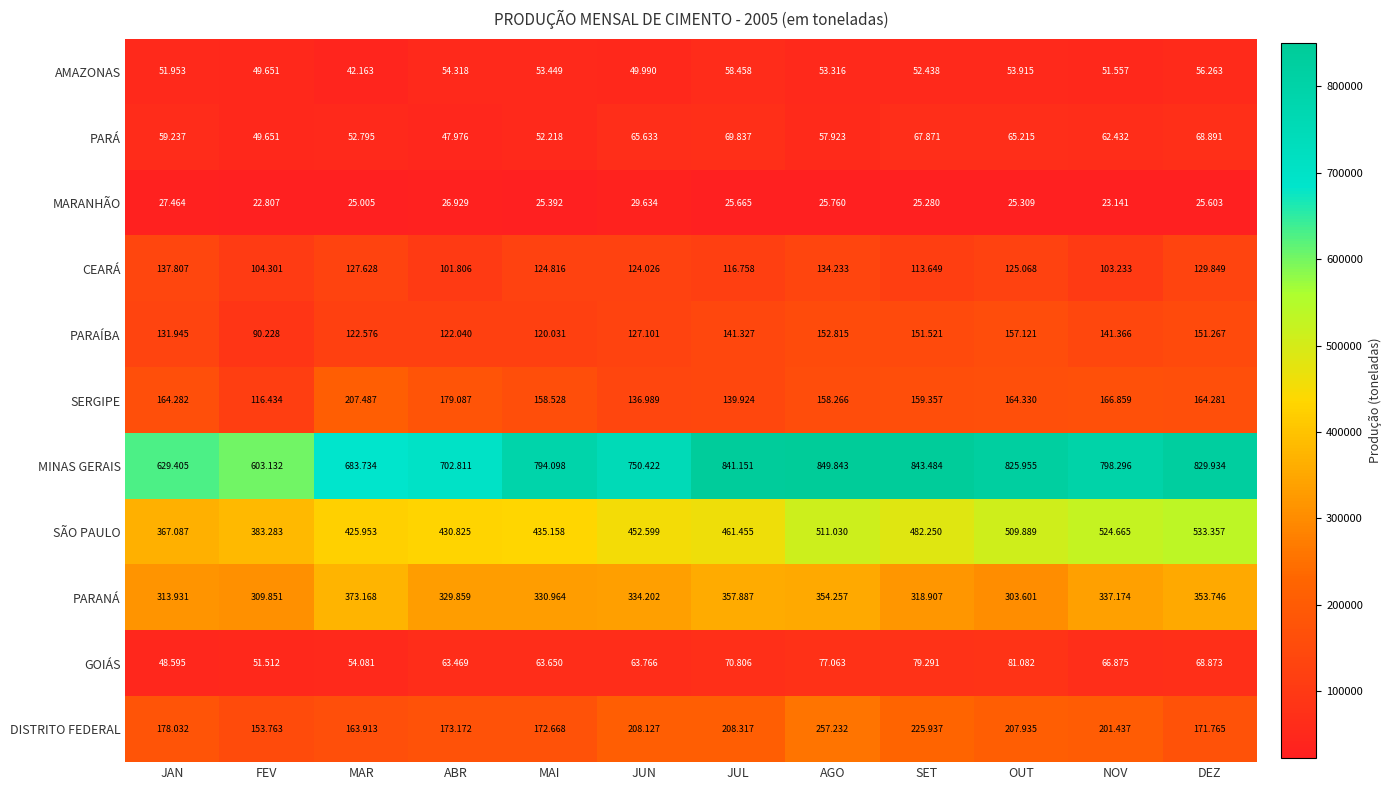

What is the spread (max minus min) of values at ABR?

675882